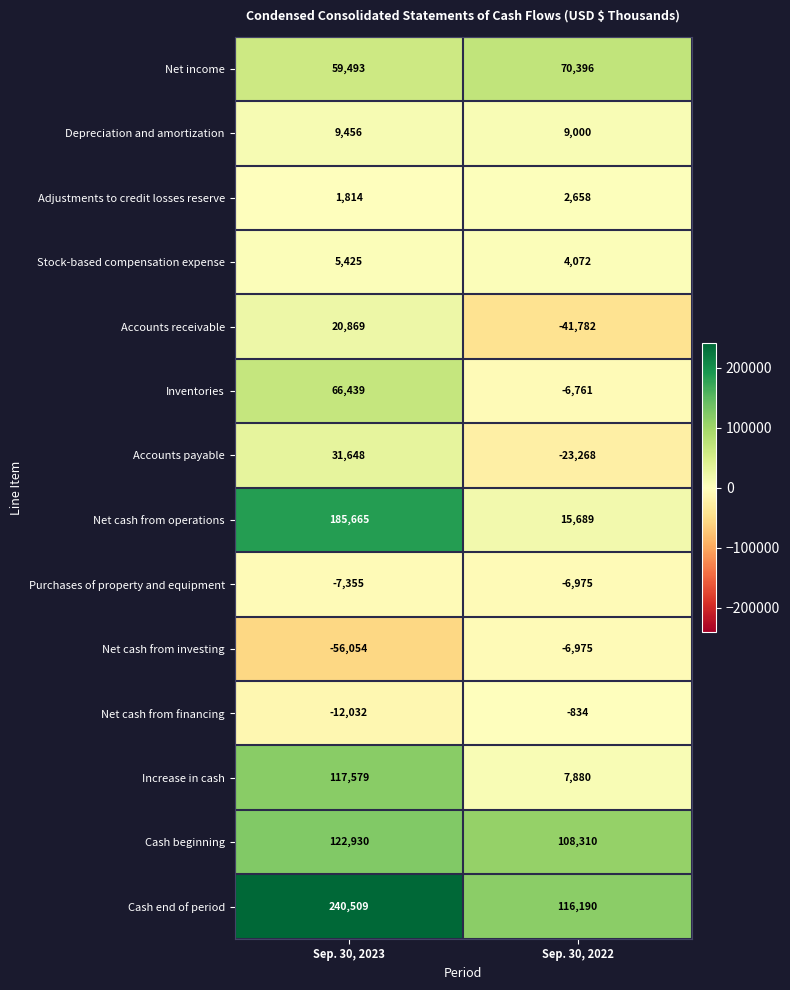

Read the Adjustments to credit losses reserve value at Sep. 30, 2022.

2658